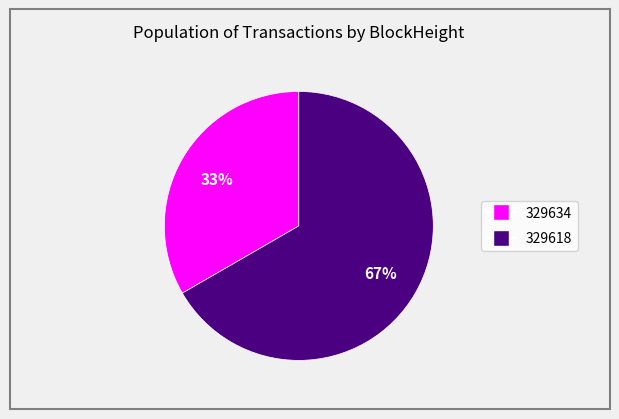

Rank the categories by value from lowest to highest.

329634, 329618